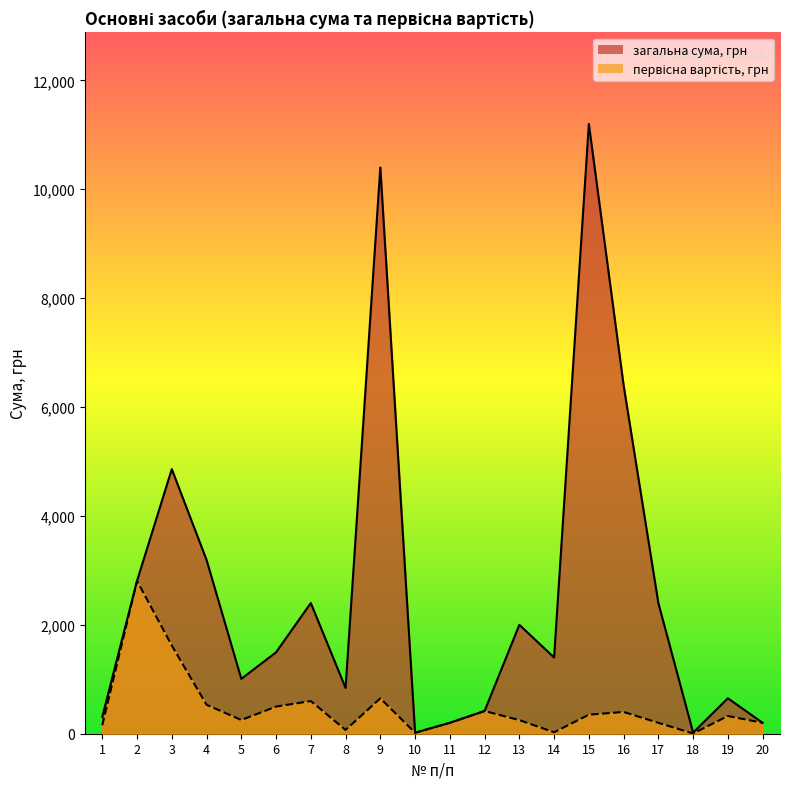

What is the total value across all series at 5?

1260.0